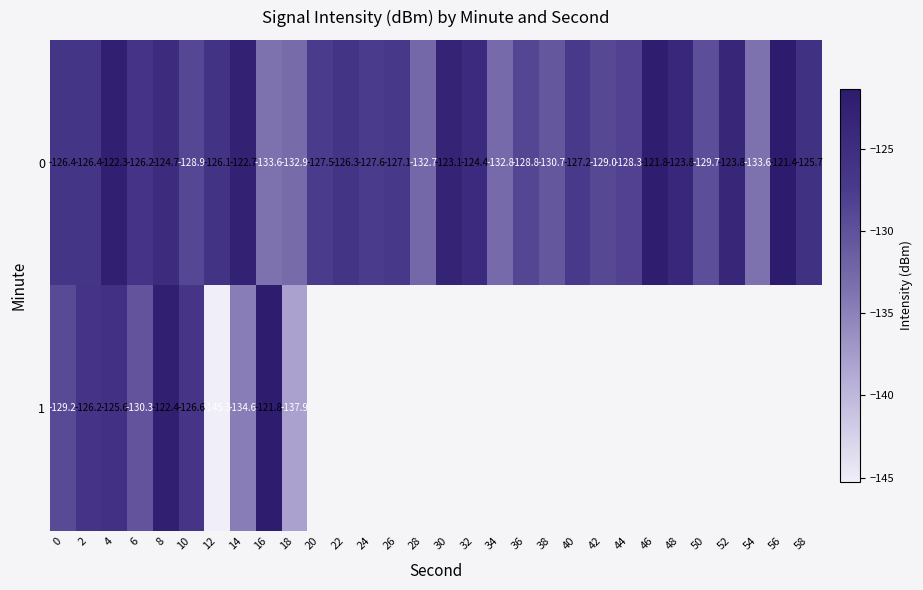

What is the average value of the 0 series?

-127.2